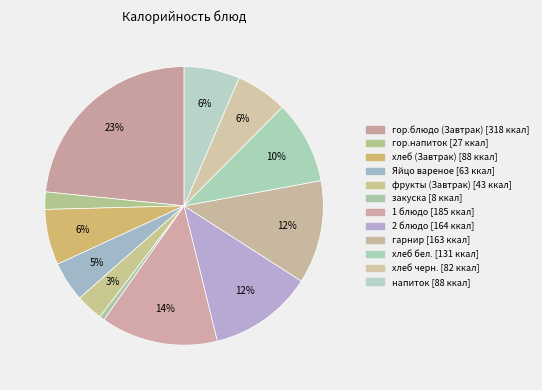

Is the sum of закуска and гор.напиток greater than half?

No